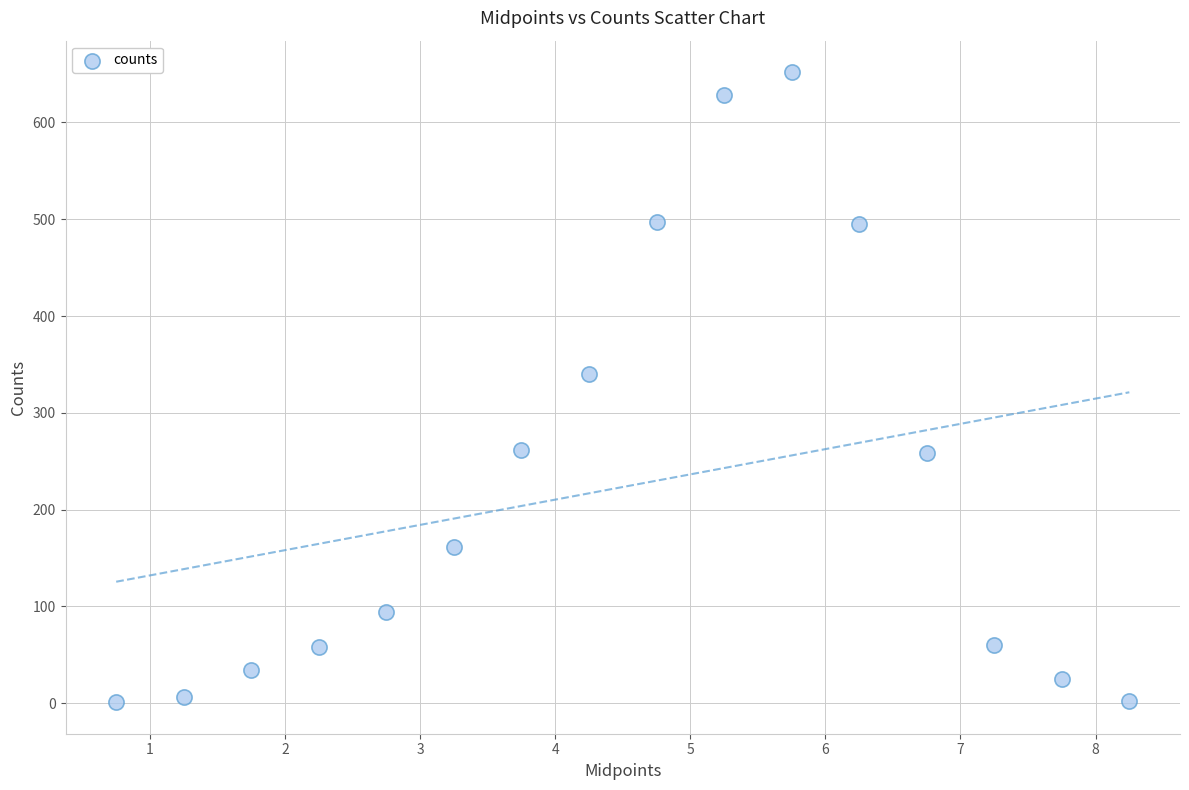

What is the range of Y values (max minus min)?

651